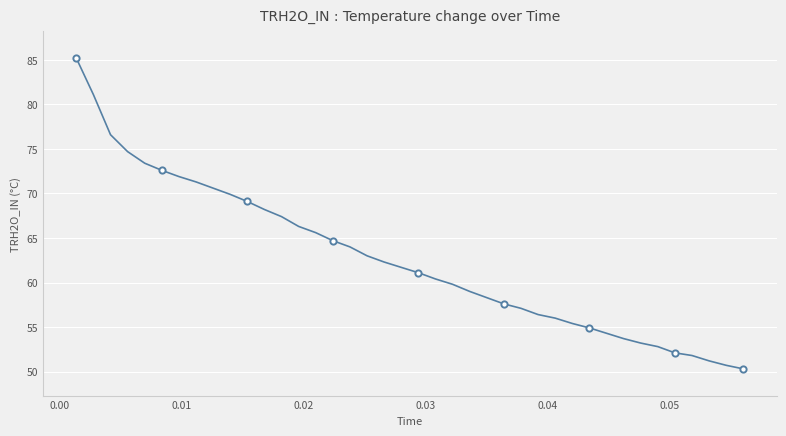

What is the difference between the second highest and minimum values?

30.8